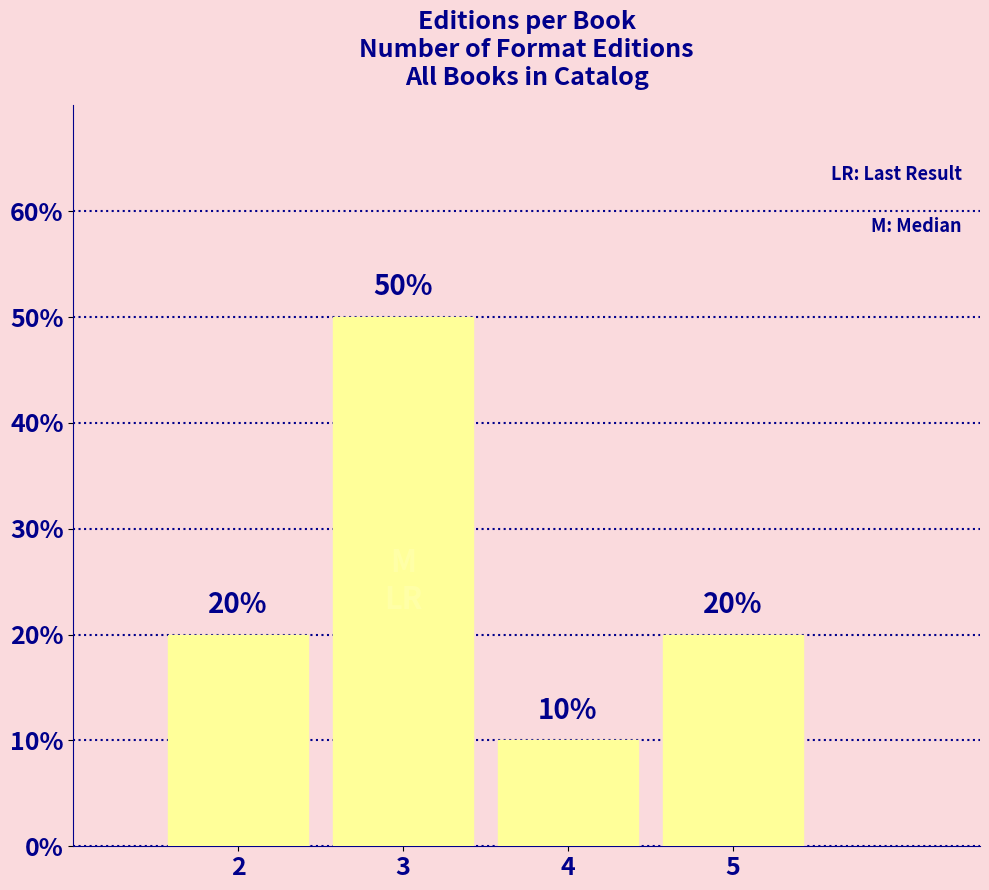

Reading left to right, list all the values displayed in this chart.

2=20	3=50	4=10	5=20